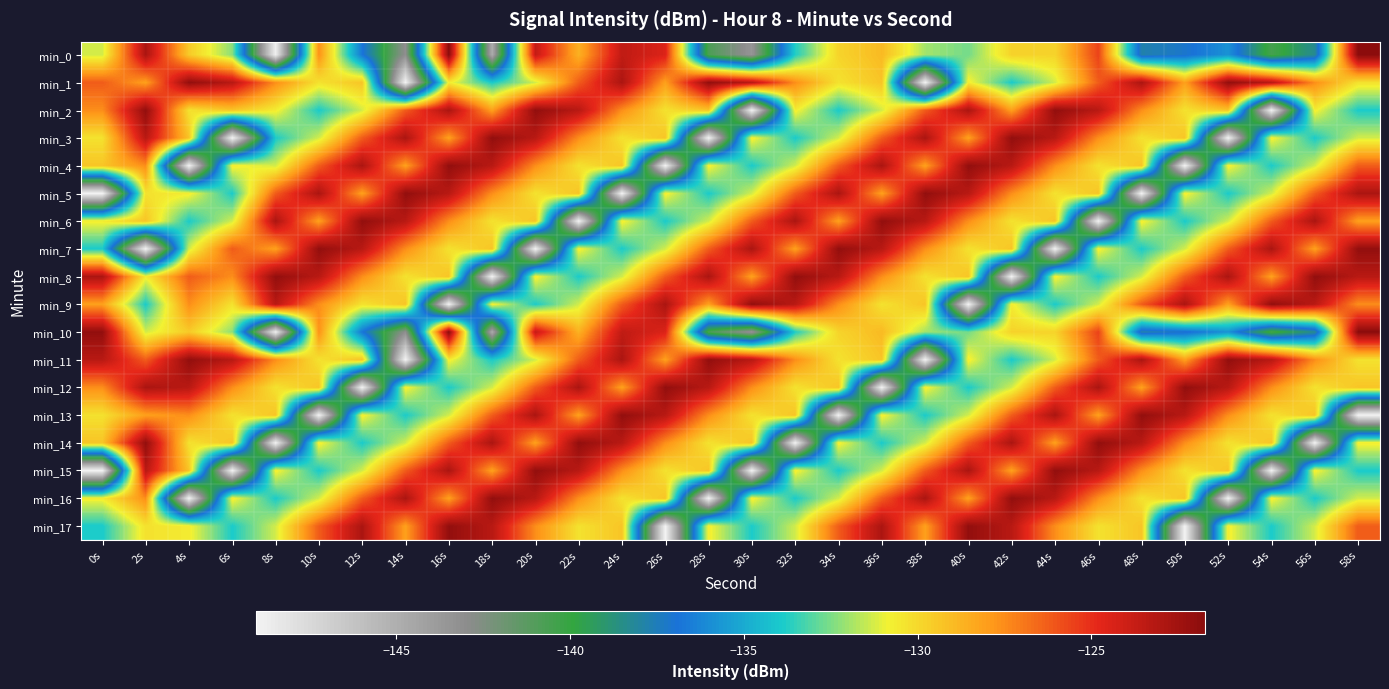

What is the greatest value displayed?

-121.7